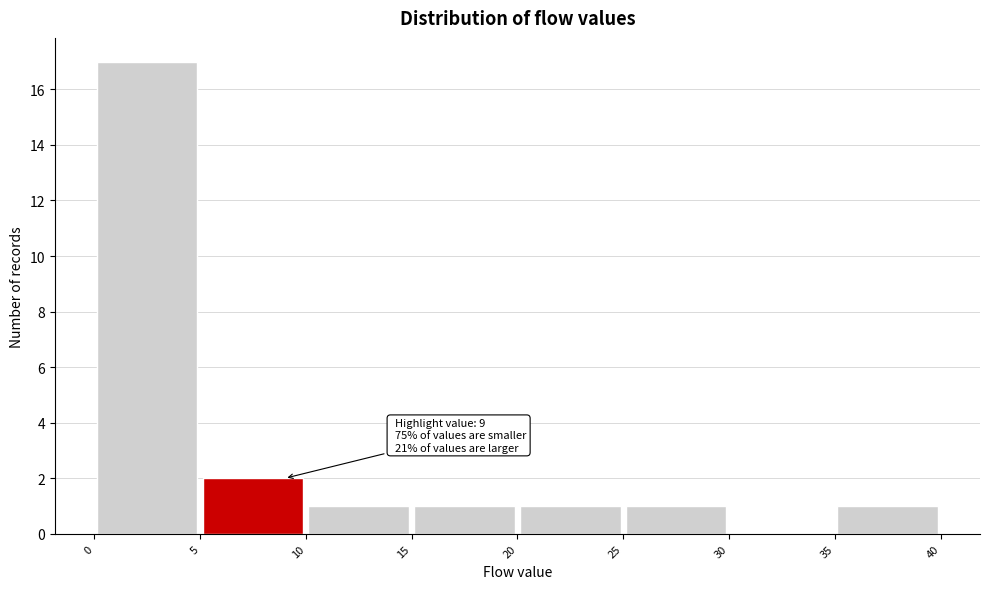

Over which range of the x-axis is the bar tallest?

0 to 5